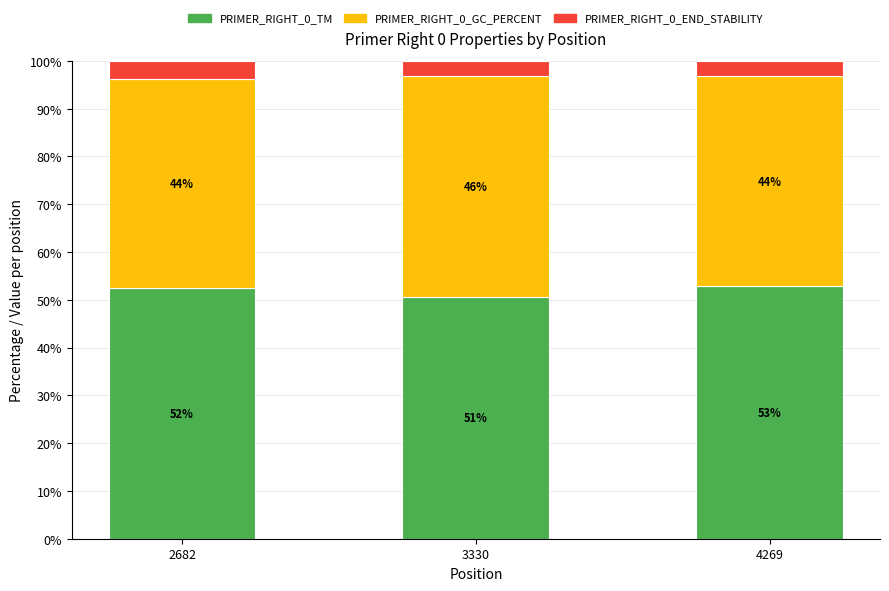

Rank the categories by PRIMER_RIGHT_0_TM value from lowest to highest.

3330, 2682, 4269